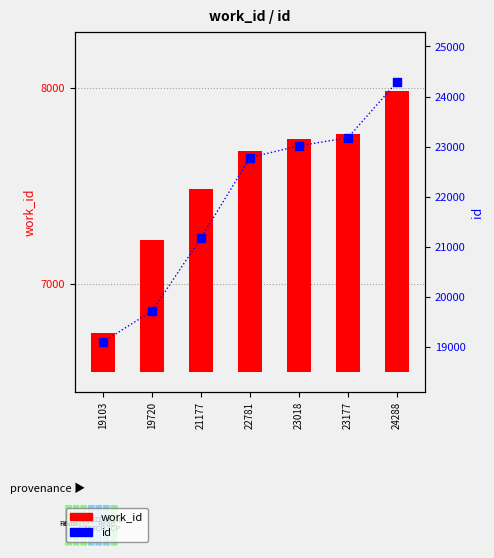

Which series has the largest Y range (max minus min)?

id